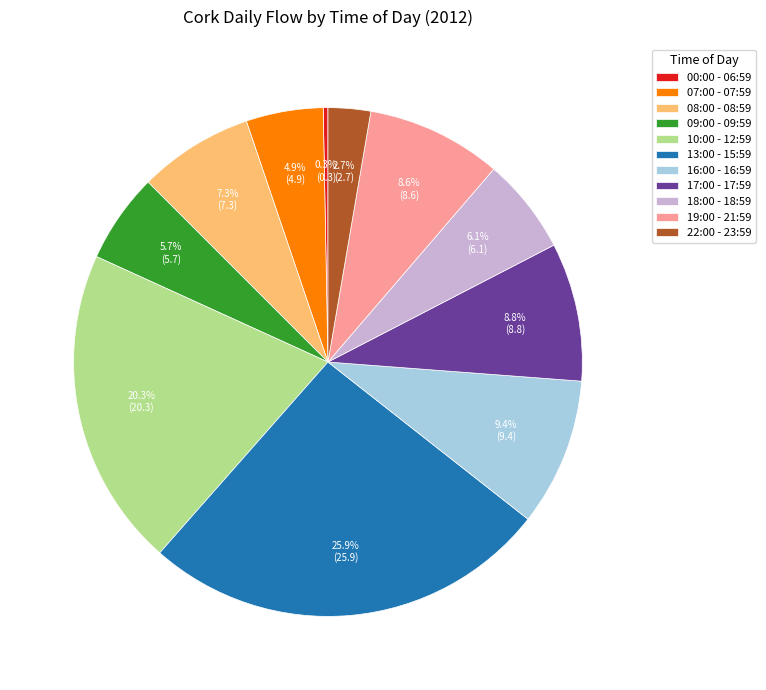

Between 22:00 - 23:59 and 16:00 - 16:59, which is larger?

16:00 - 16:59